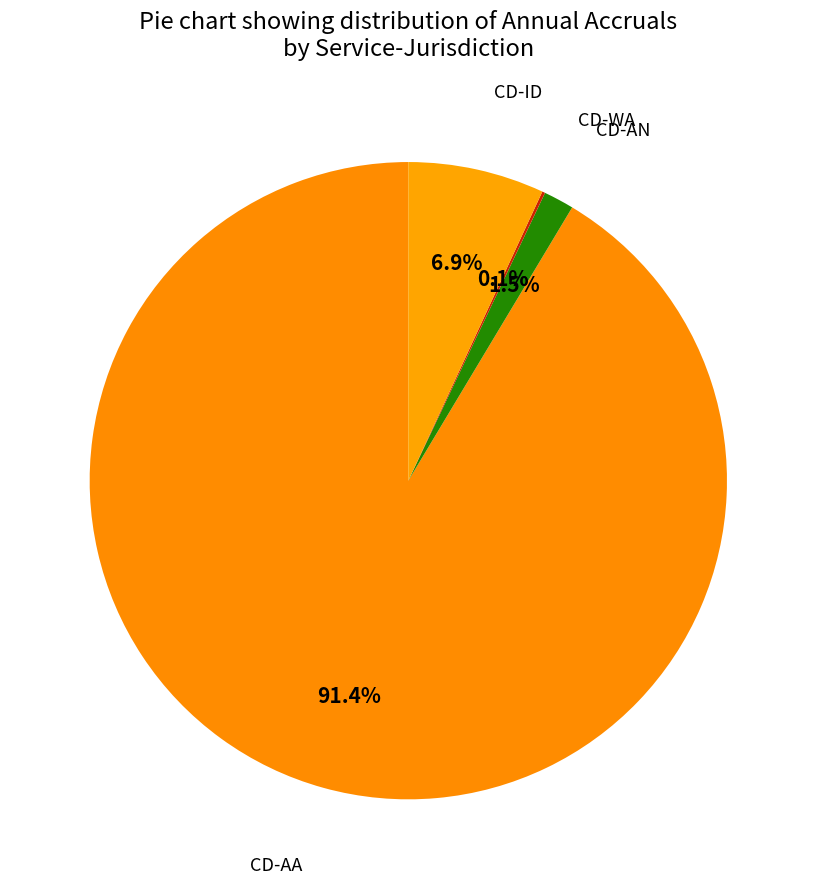

Which slice is the largest?

CD-AA